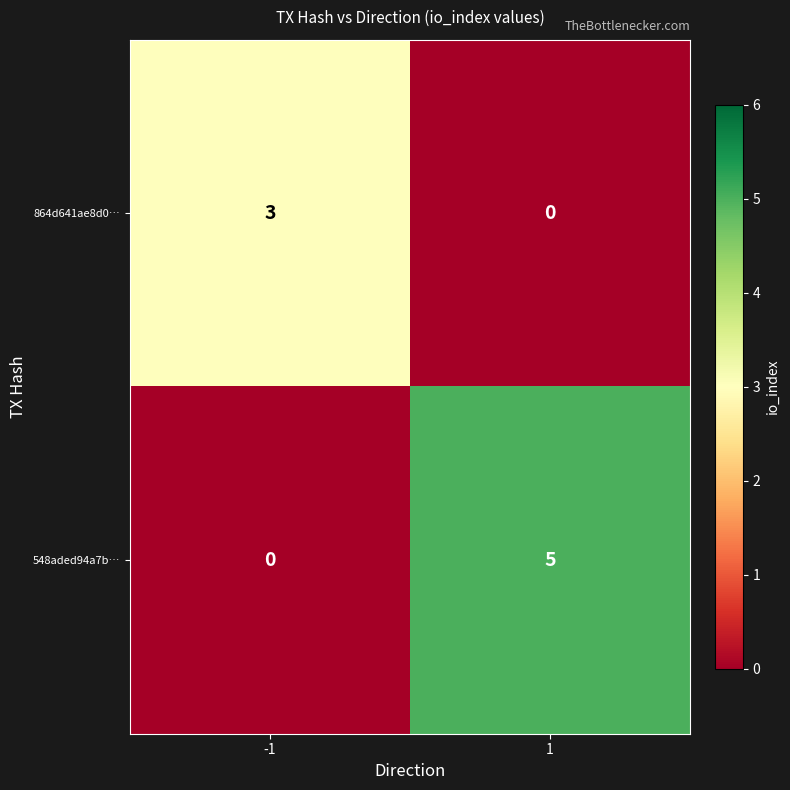

Which series changed the most between -1 and 1?

548aded94a7b…